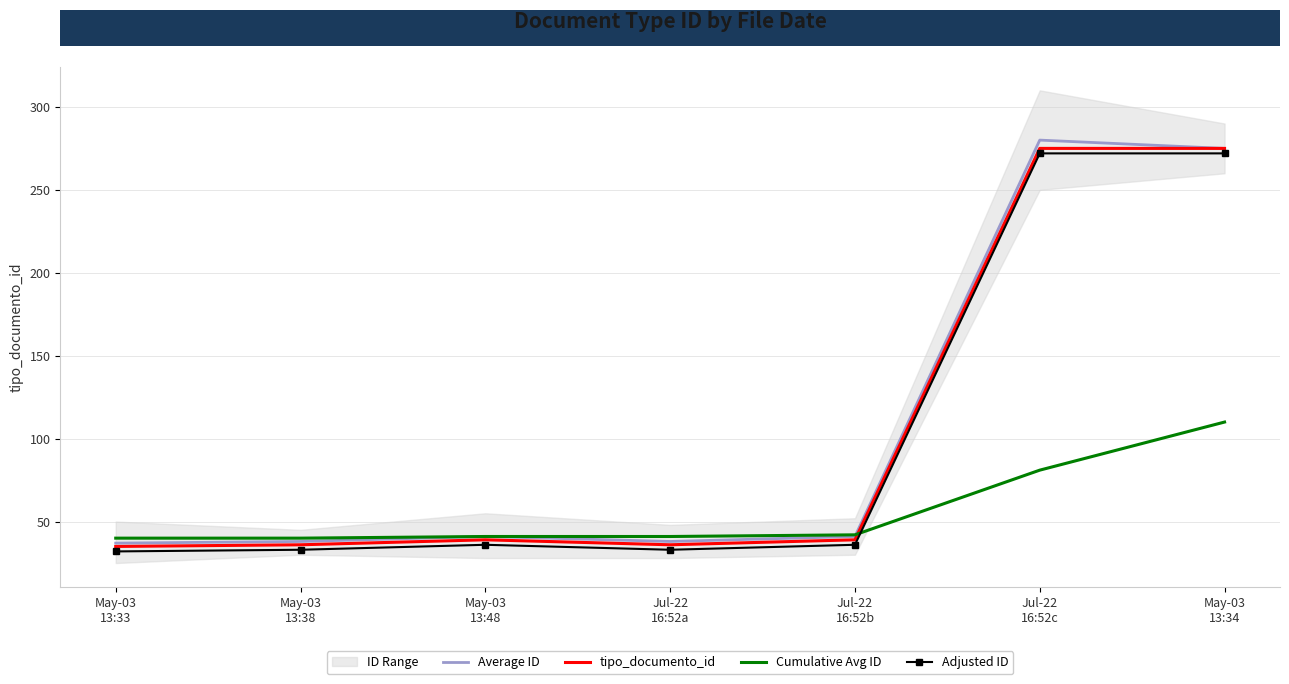

At which category is the sum across all series the highest?

May-03
13:34